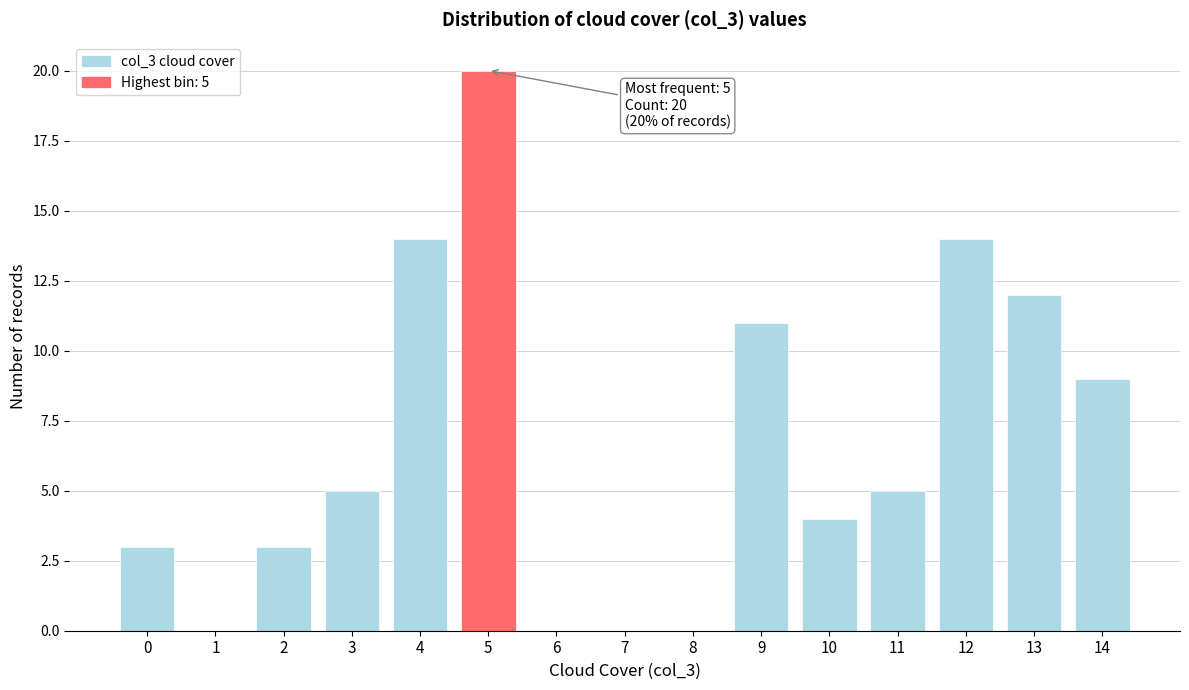

Reading left to right, transcribe all the data shown in this chart.

0=3	1=0	2=3	3=5	4=14	5=20	6=0	7=0	8=0	9=11	10=4	11=5	12=14	13=12	14=9